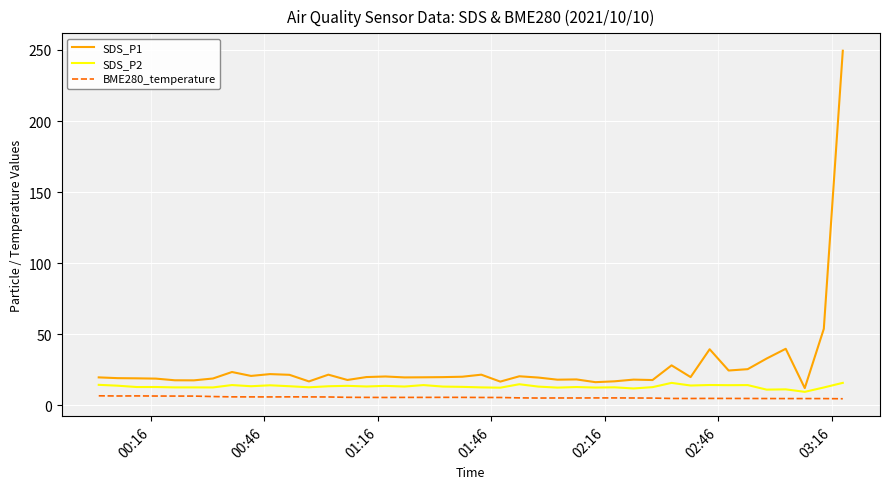

True or false: SDS_P1 and BME280_temperature cross at least once.

False